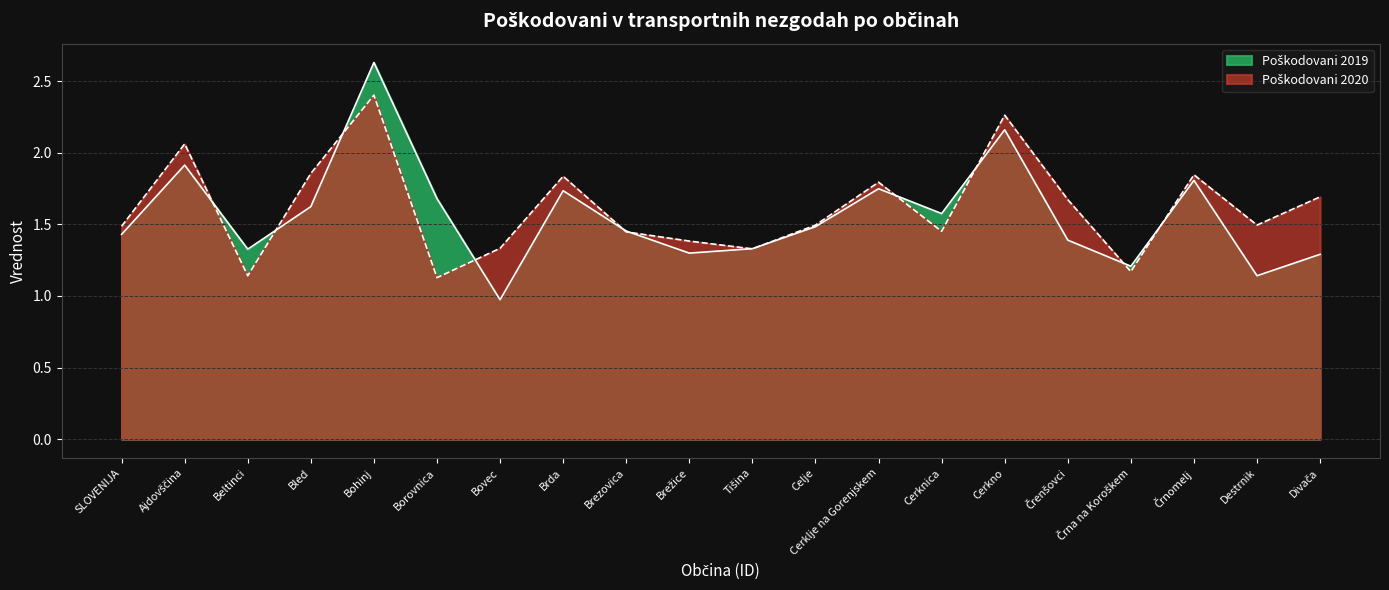

What are all the series names shown in the legend?

Poškodovani 2020, Poškodovani 2019